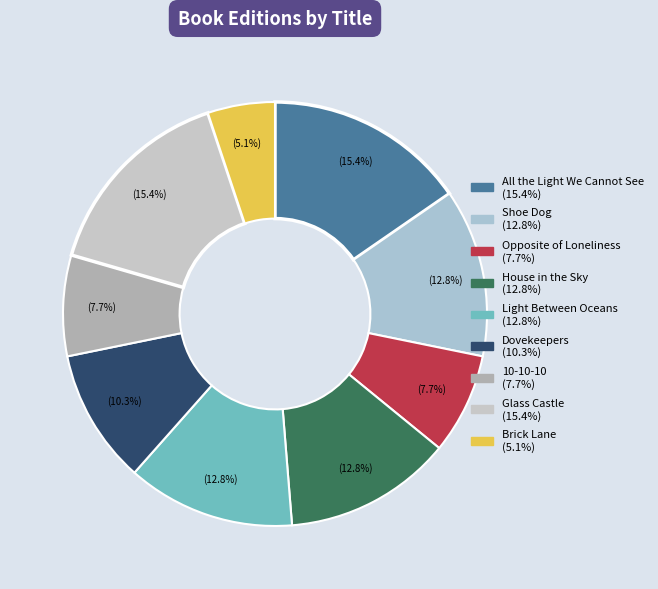

Is it true that All the Light We Cannot See is 29% of the pie?

False